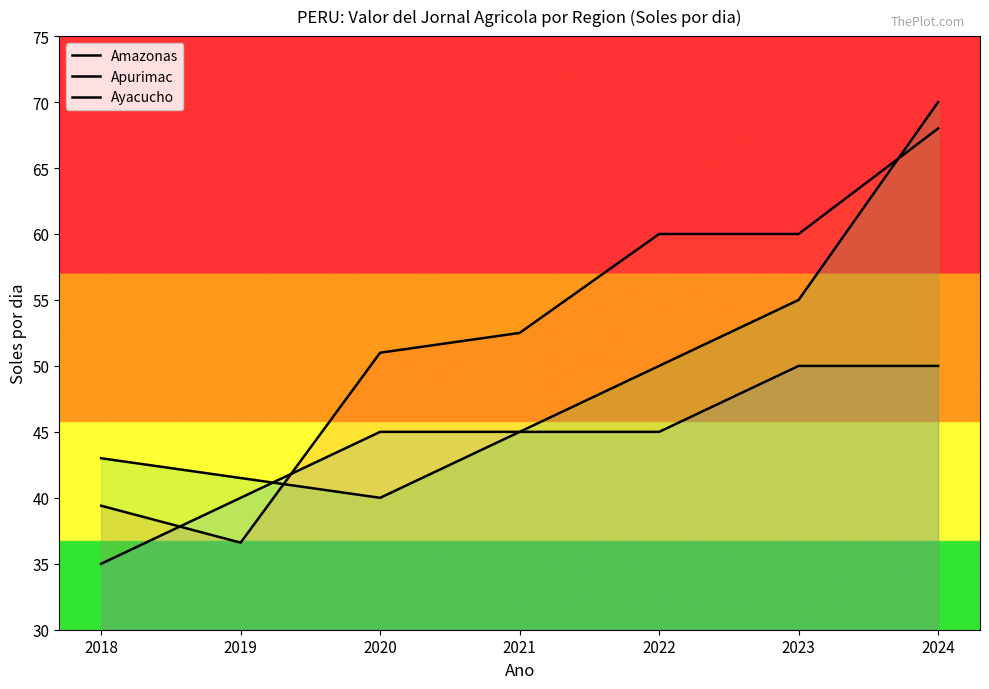

At which label is Amazonas closest to 42?

2019